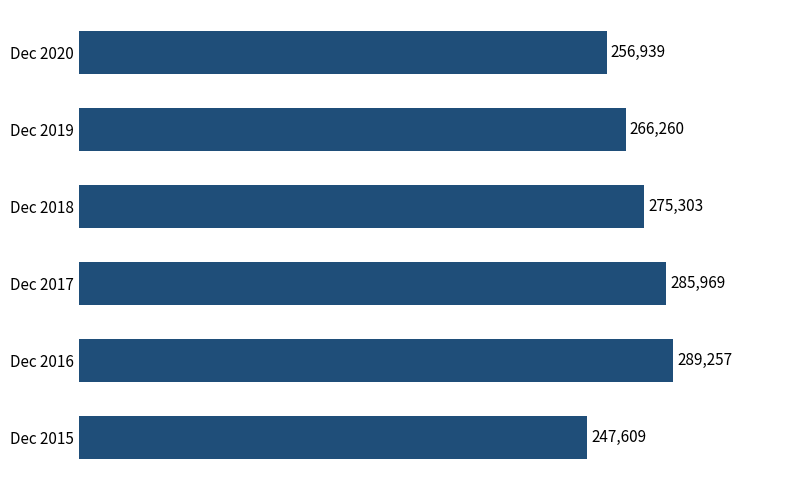

List the labels in order of value, smallest first.

Dec 2015, Dec 2020, Dec 2019, Dec 2018, Dec 2017, Dec 2016